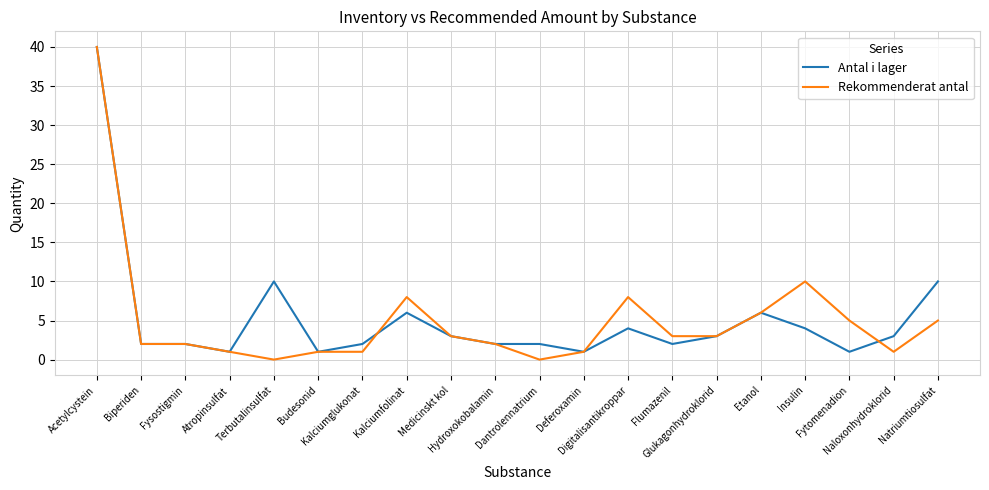

True or false: Antal i lager has more than 1 interior local peaks.

True